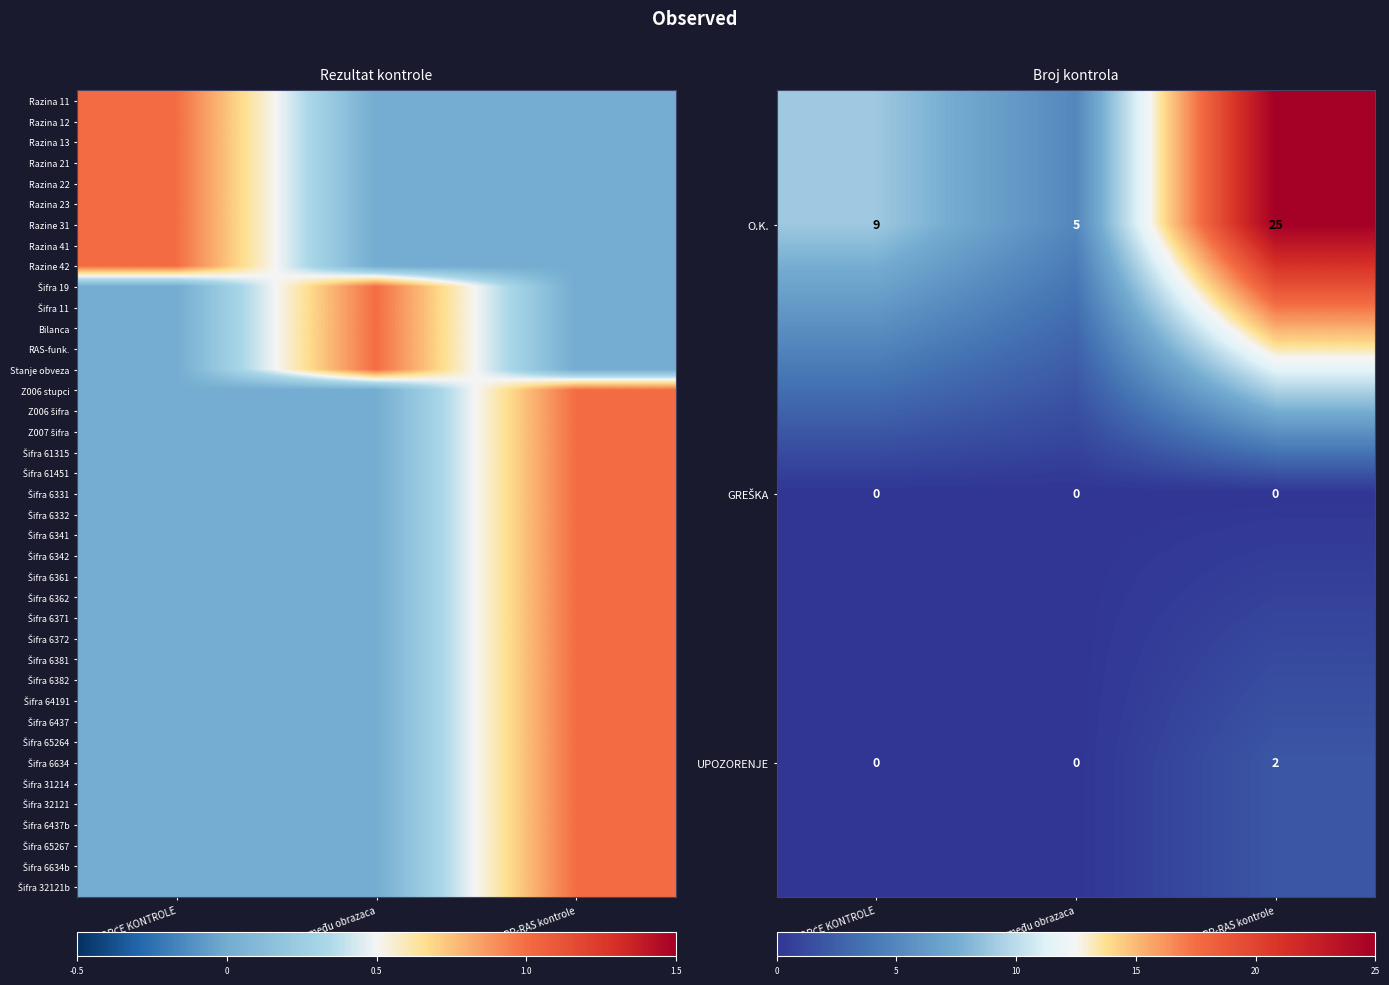

At which label does O.K. reach its minimum?

Između obrazaca